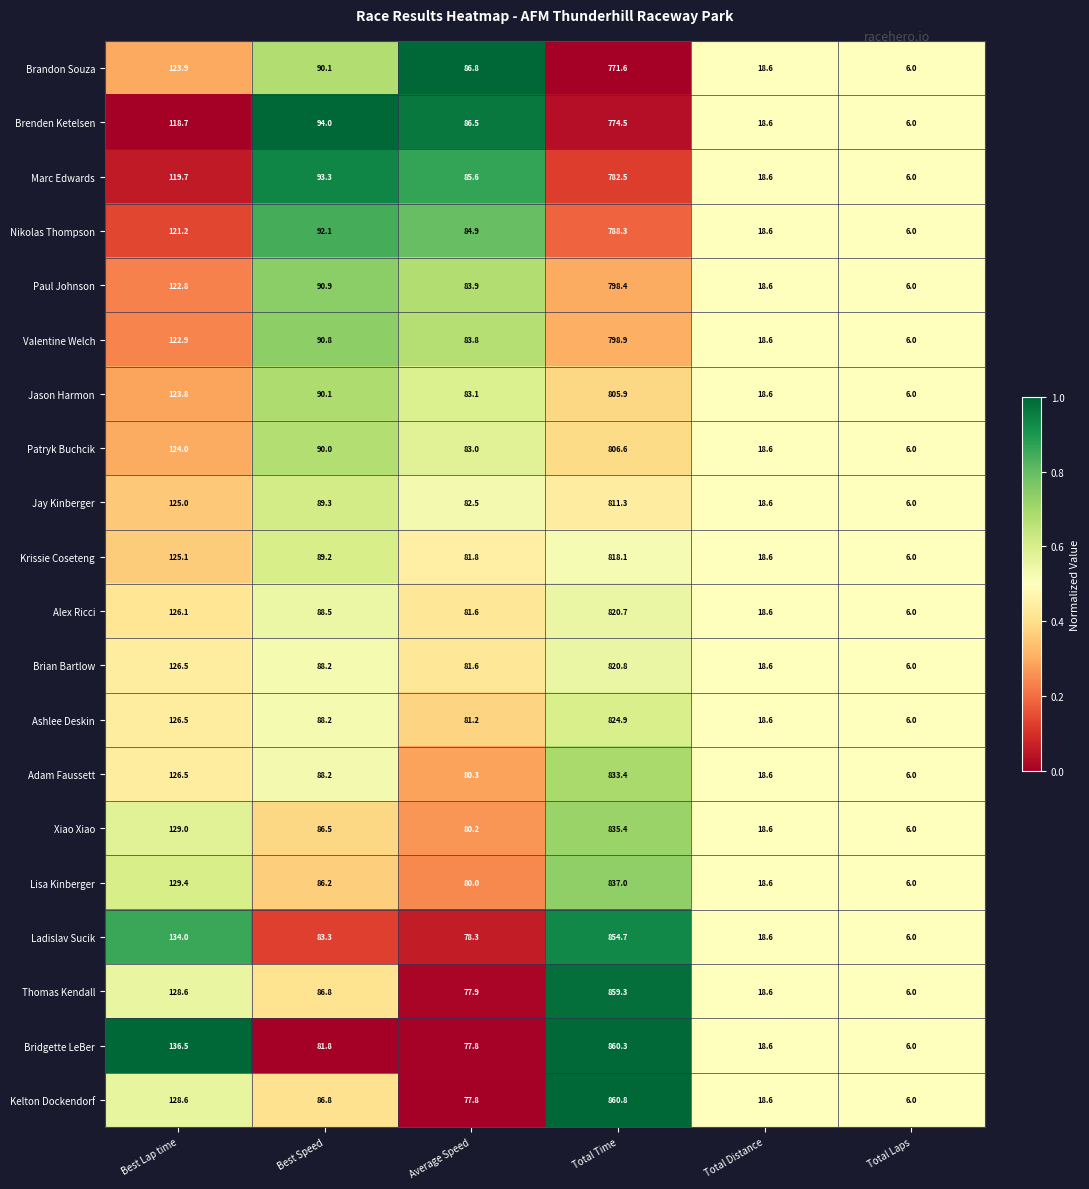

What is the average value of the Jason Harmon series?

187.9